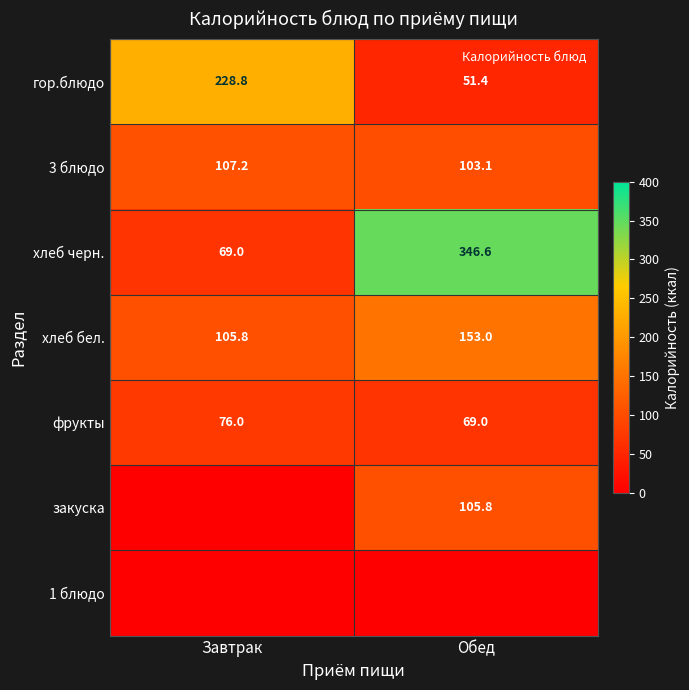

Rank the series at Завтрак from highest to lowest value.

гор.блюдо, 3 блюдо, хлеб бел., фрукты, хлеб черн., закуска, 1 блюдо